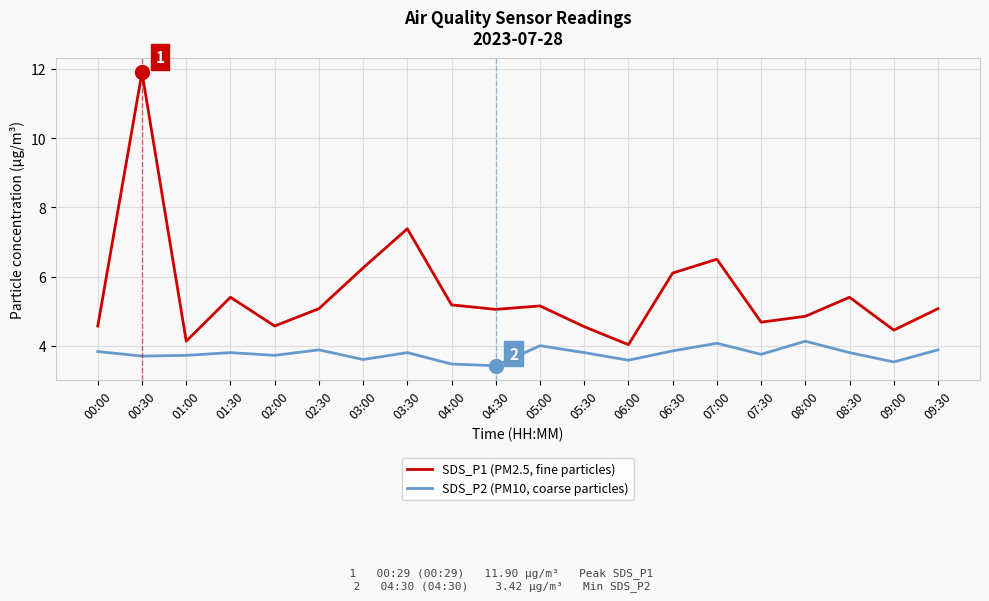

What is the difference between the SDS_P1 (PM2.5, fine particles) values at 00:00 and 05:00?

0.6